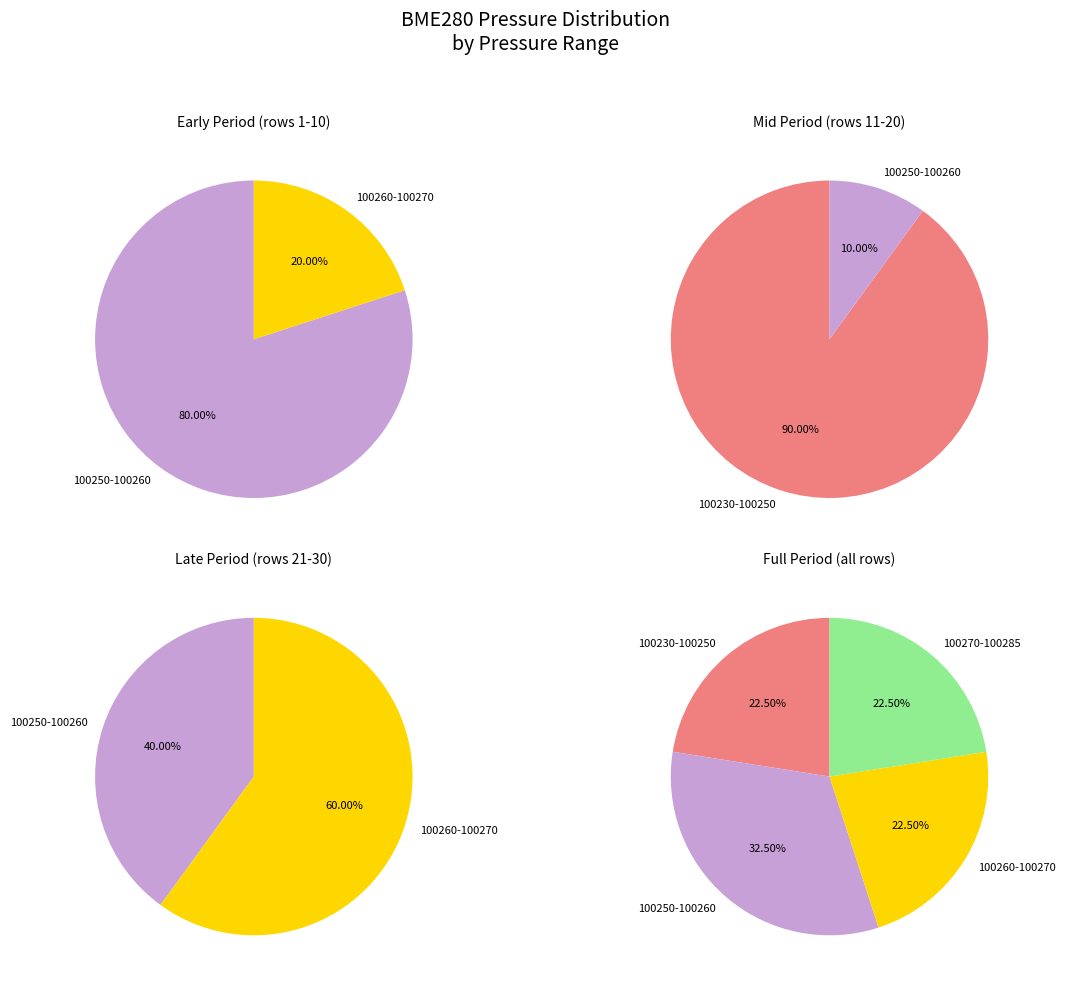

Does any single category account for the majority?

No